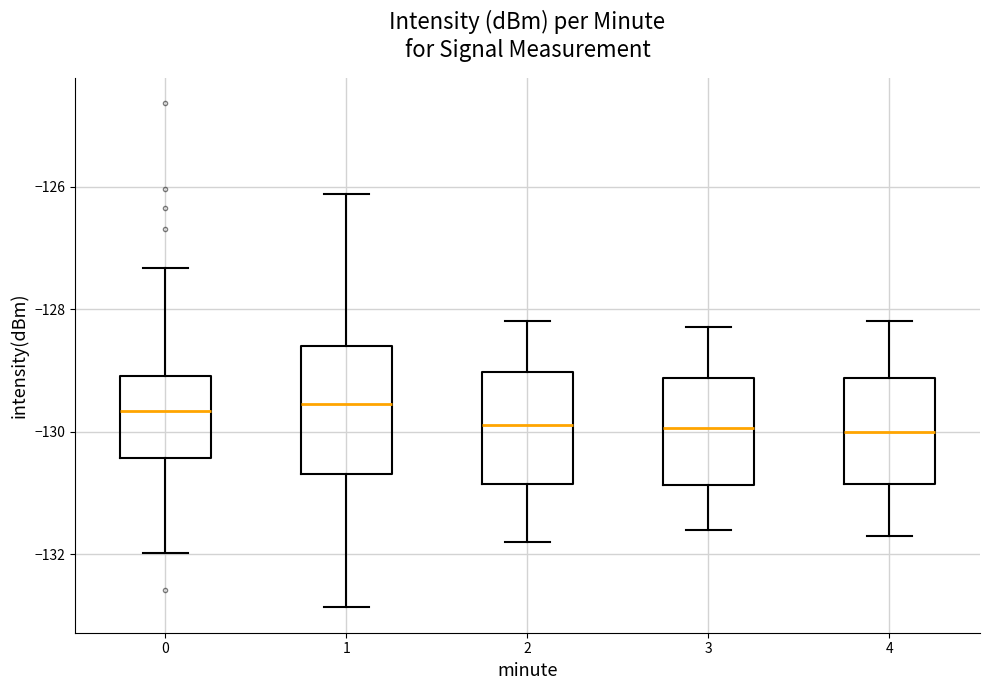

Where does the upper whisker of the box at x = 0 end on the y-axis? The values are not printed on the chart, so give them approximately, as read against the axis.

-127.4